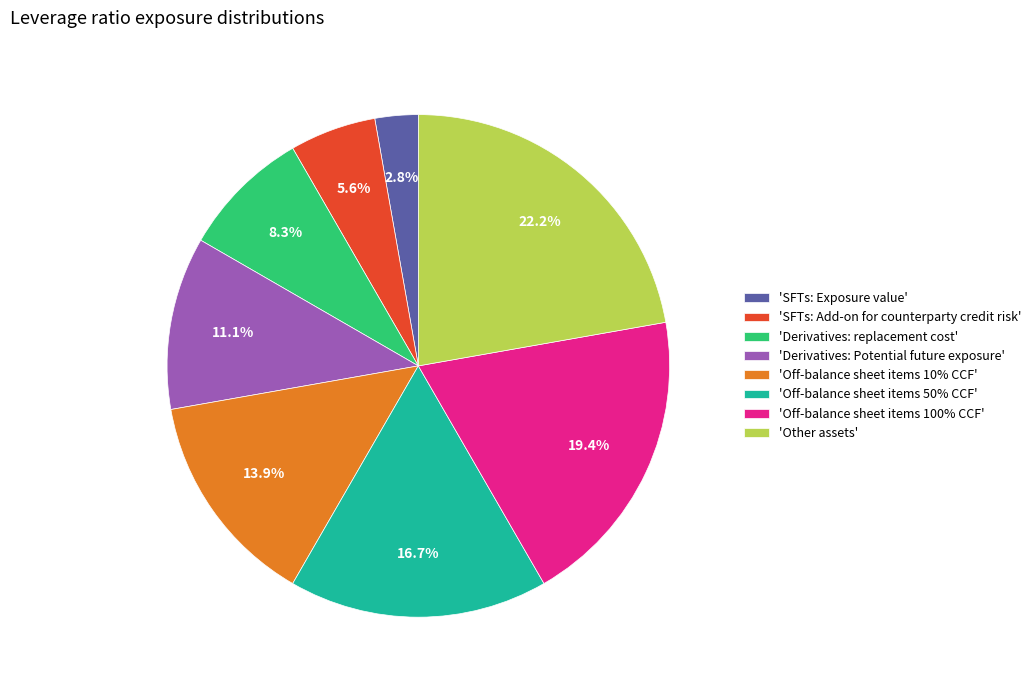

Rank the categories by value from highest to lowest.

'Other assets', 'Off-balance sheet items 100% CCF', 'Off-balance sheet items 50% CCF', 'Off-balance sheet items 10% CCF', 'Derivatives: Potential future exposure', 'Derivatives: replacement cost', 'SFTs: Add-on for counterparty credit risk', 'SFTs: Exposure value'